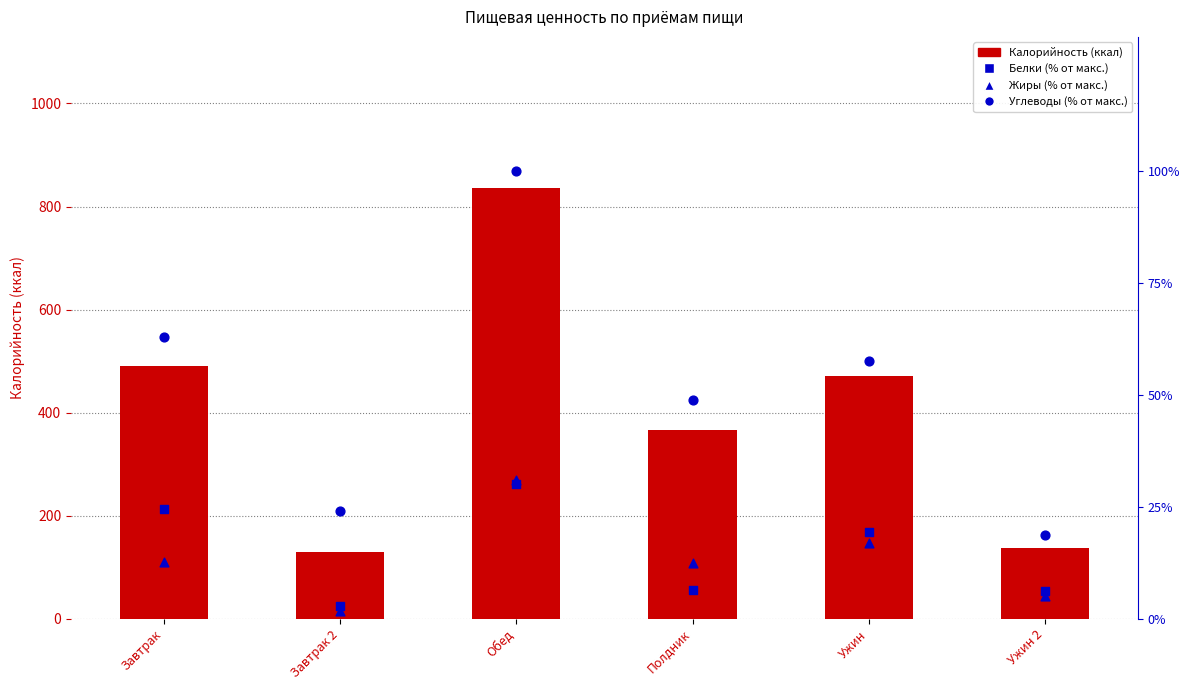

At which category is the sum across all series the highest?

Обед